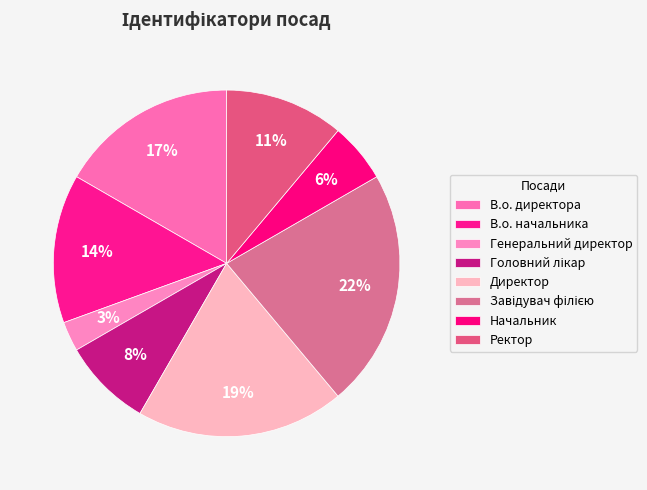

Is there any slice that represents more than half of the pie?

No